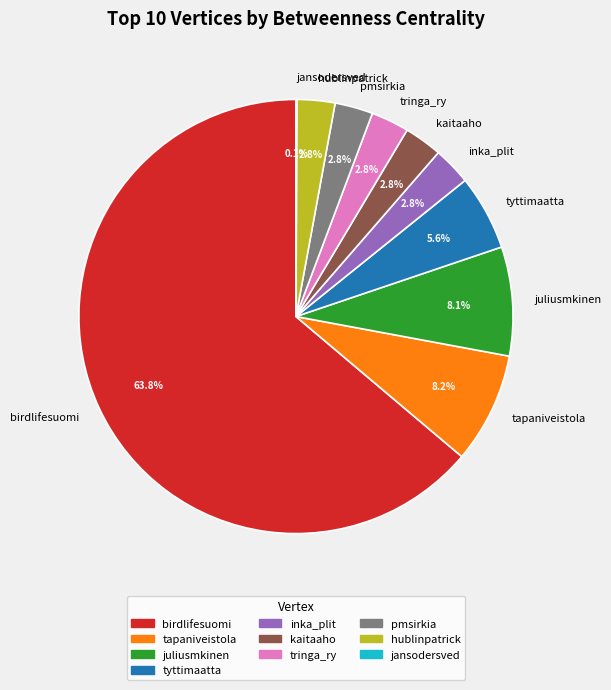

What is the ratio of the value at tringa_ry to the value at hublinpatrick?

1.0